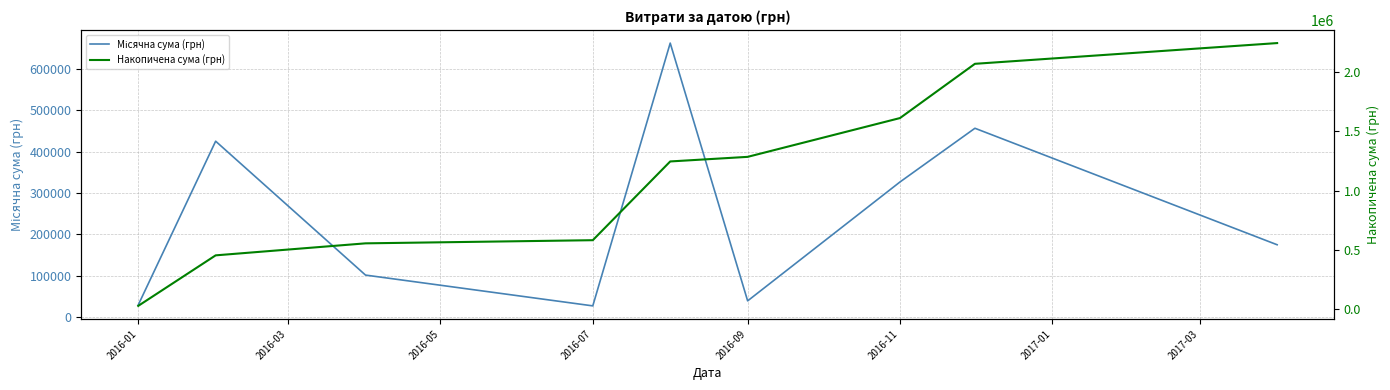

Between 2016-05 and 2017-03, which is larger?

2017-03